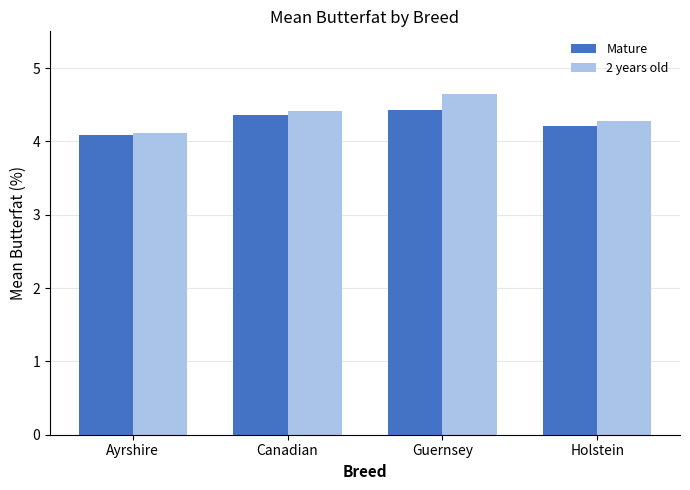

Which category has the lowest value in the Mature series?

Ayrshire